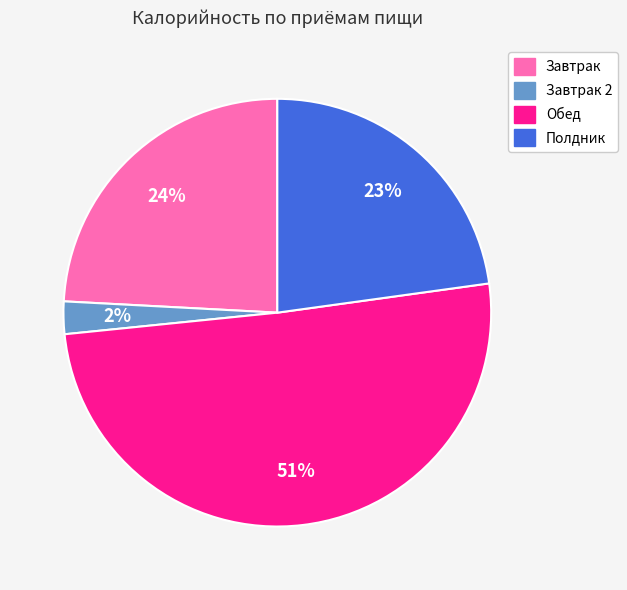

To the nearest percent, what is the average slice percentage?

25%